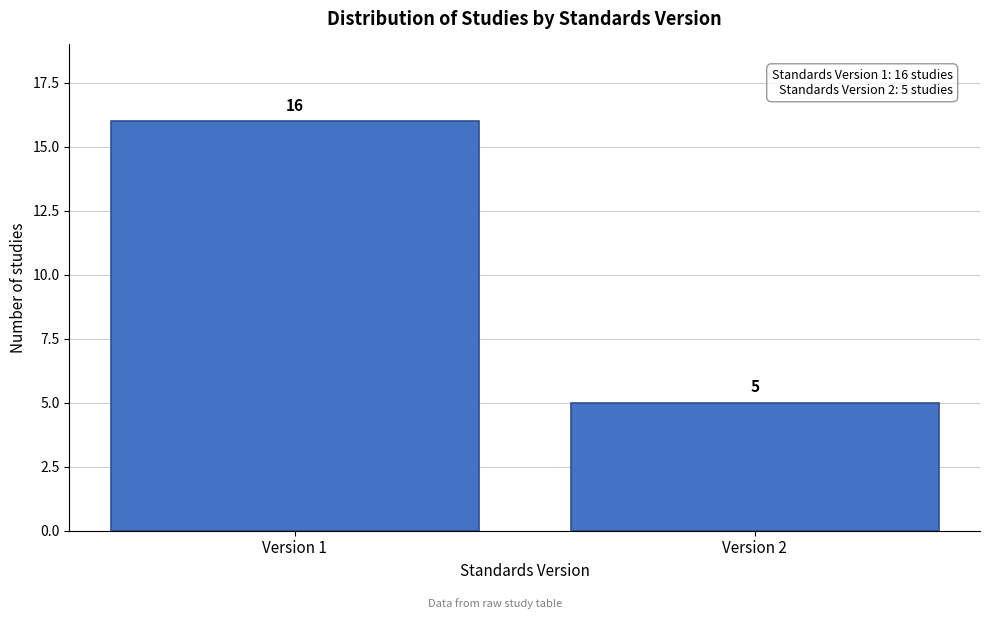

Reading right to left, transcribe all the data shown in this chart.

5	16